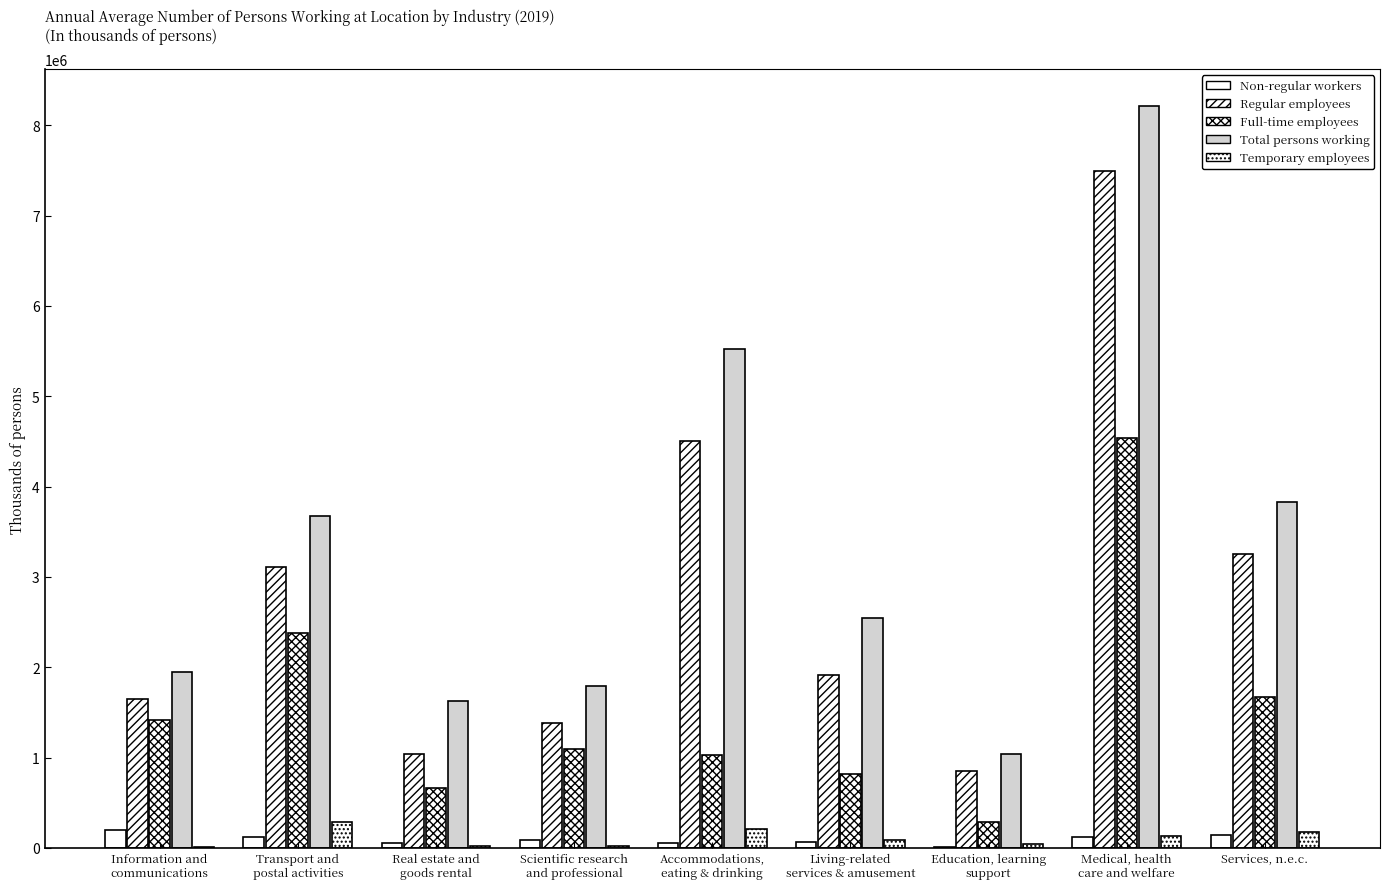

The Non-regular workers series shows 47511 at Medical, health
care and welfare. True or false?

False